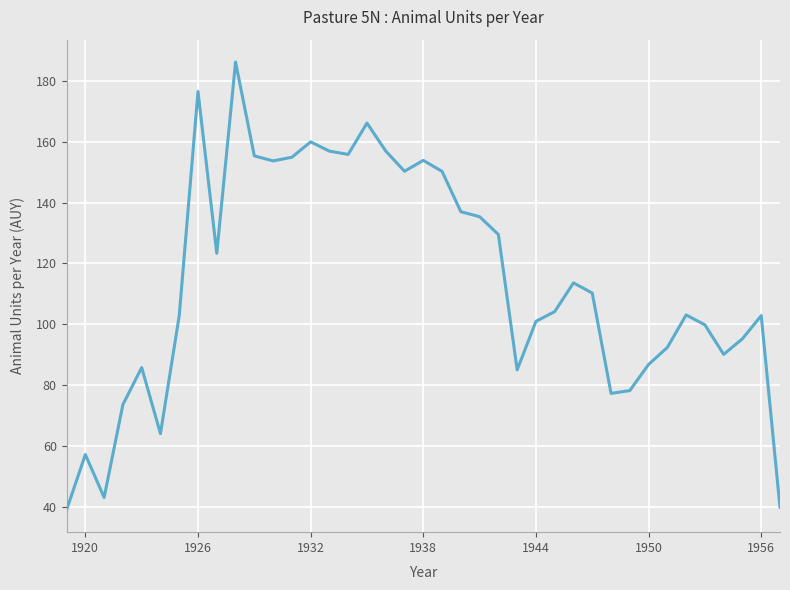

What is the difference between the maximum and minimum values?

147.3